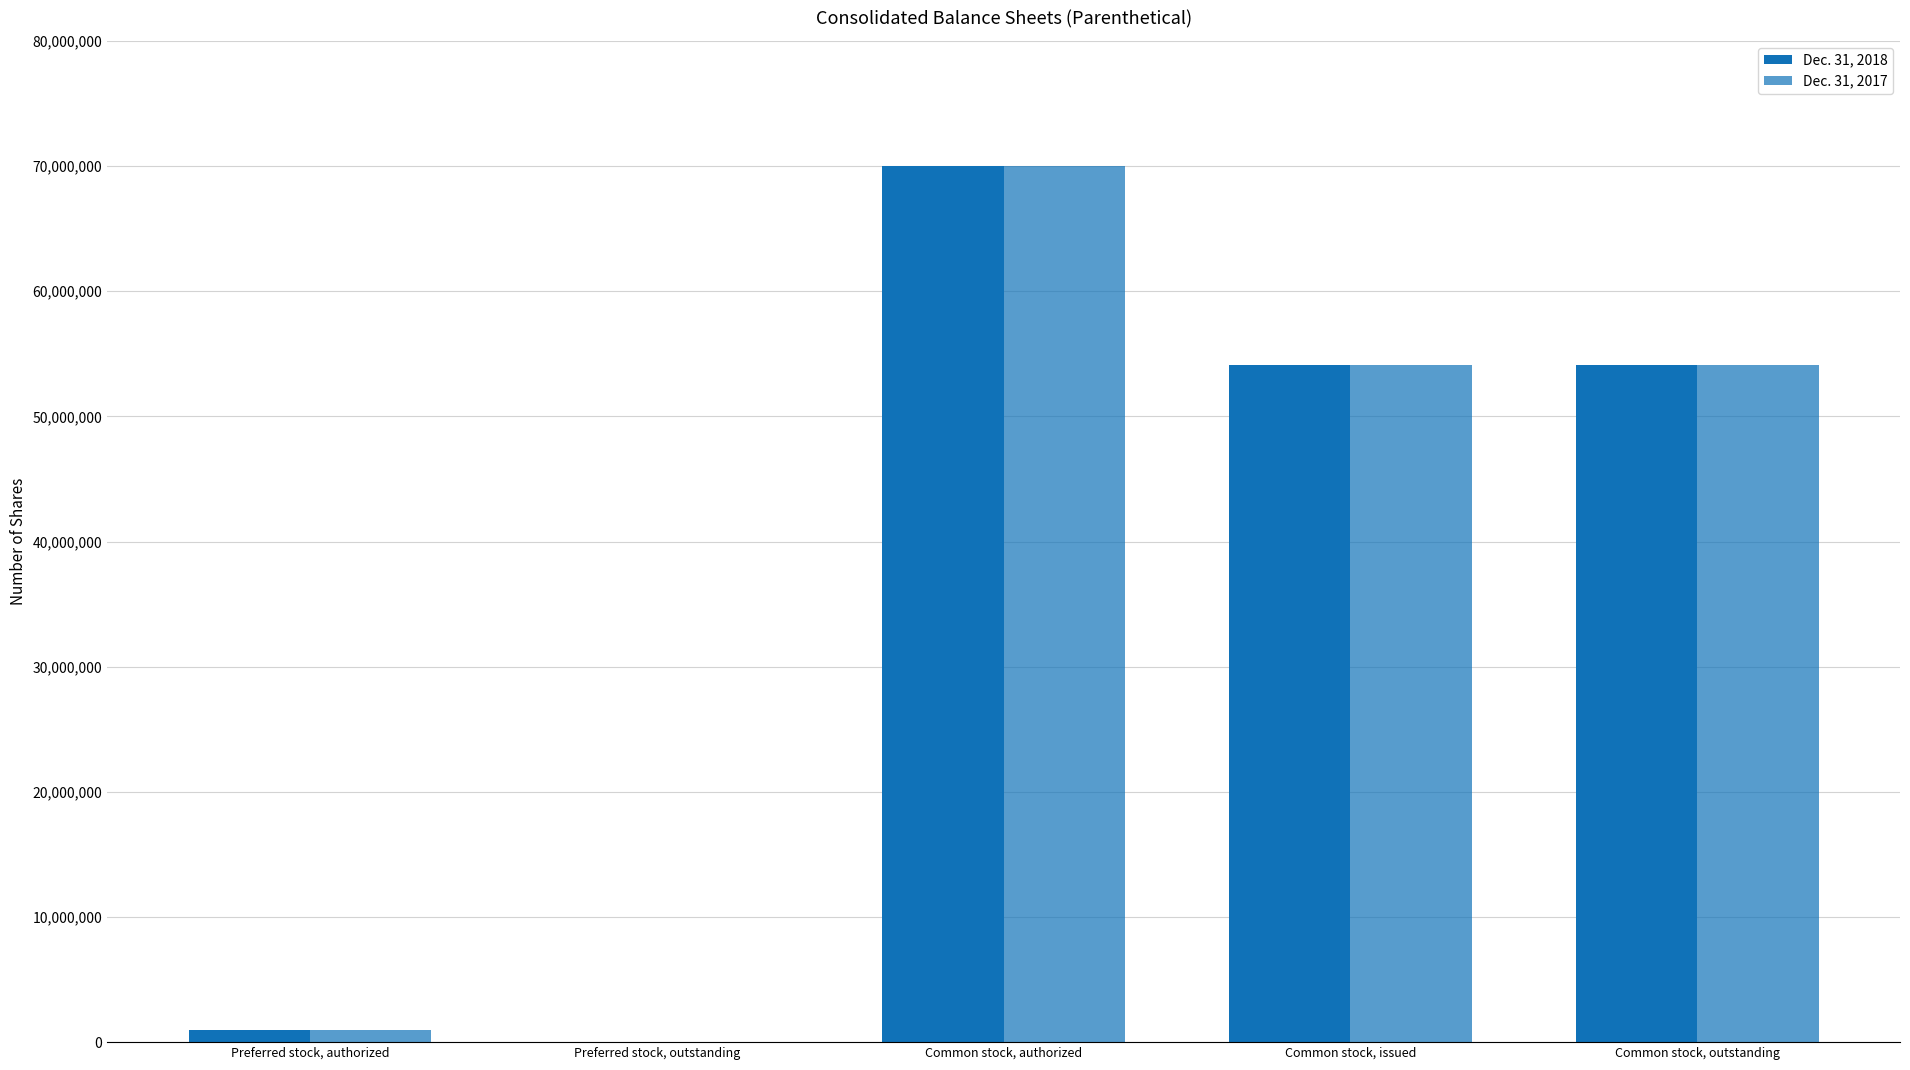

Does the chart contain stacked bars?

No